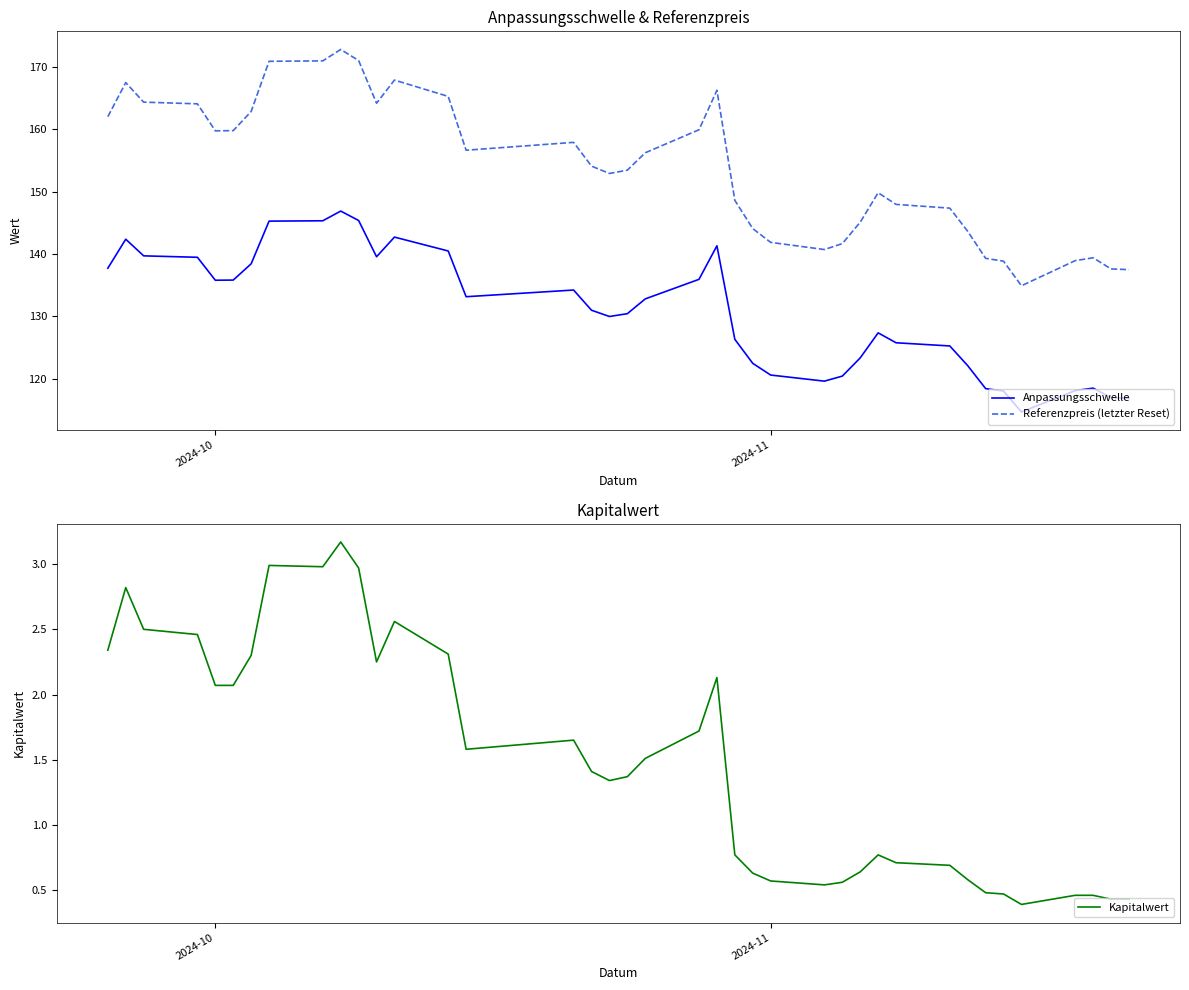

True or false: Anpassungsschwelle and Kapitalwert intersect in this chart.

False